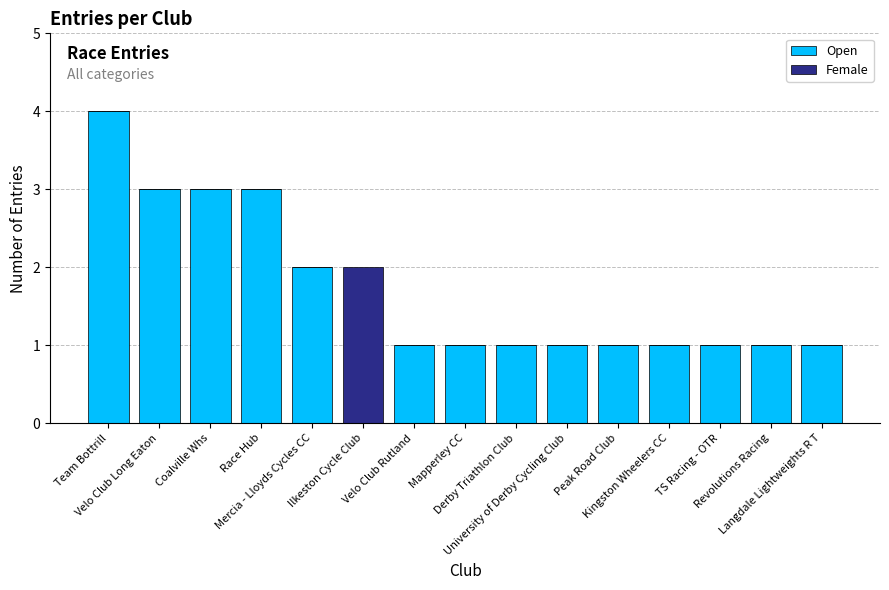

What is the sum of all Open values?

24